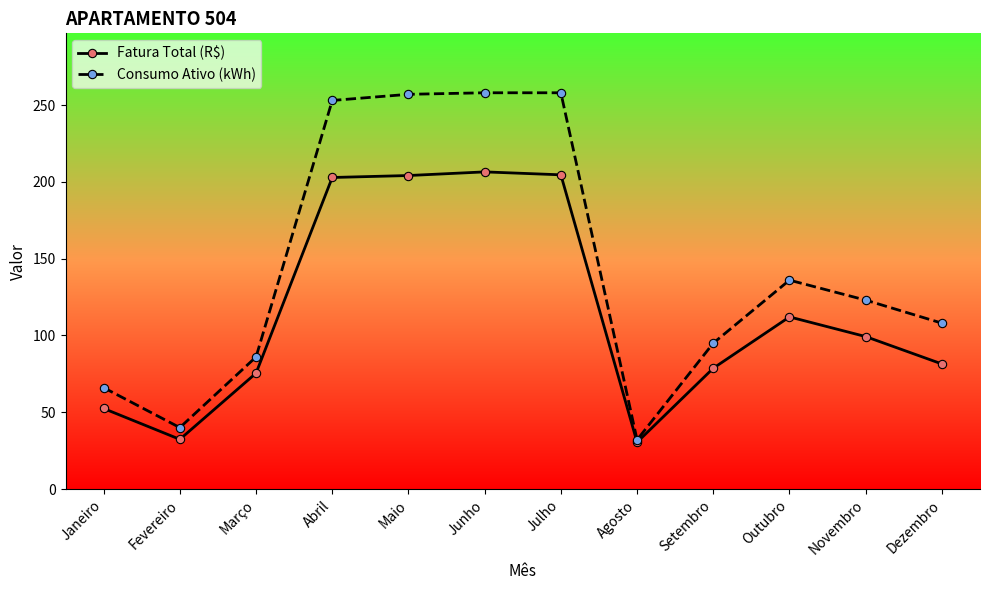

The Fatura Total (R$) series shows 7.3 at Fevereiro. True or false?

False